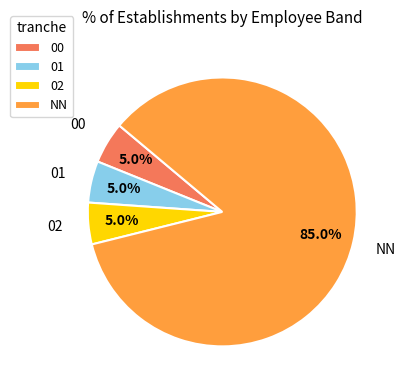

Which category has the biggest portion of the pie?

NN